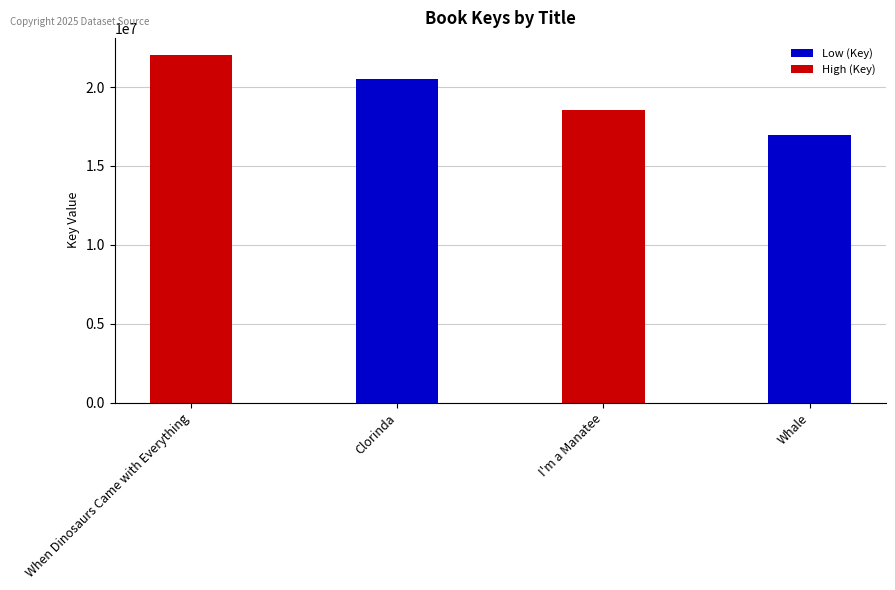

What is the label of the 3rd bar from the right?

Clorinda